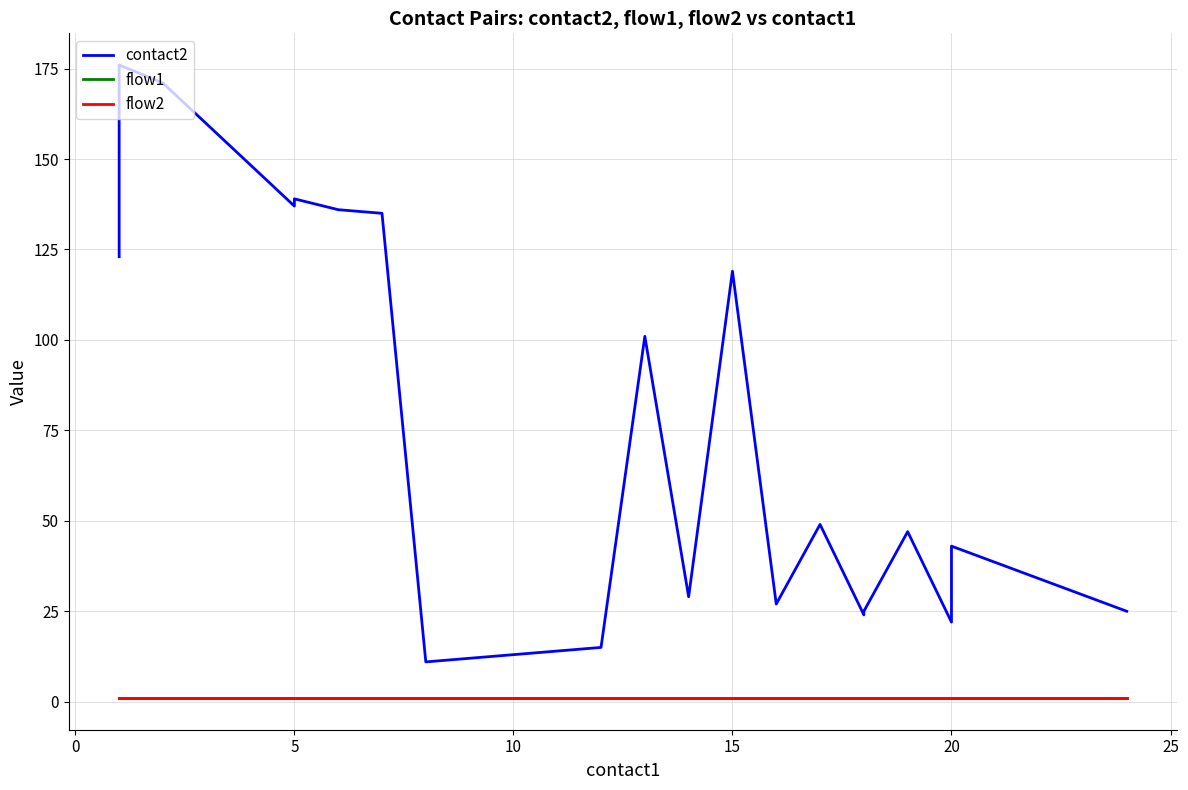

True or false: flow1 has a value of 2 at −5.

False